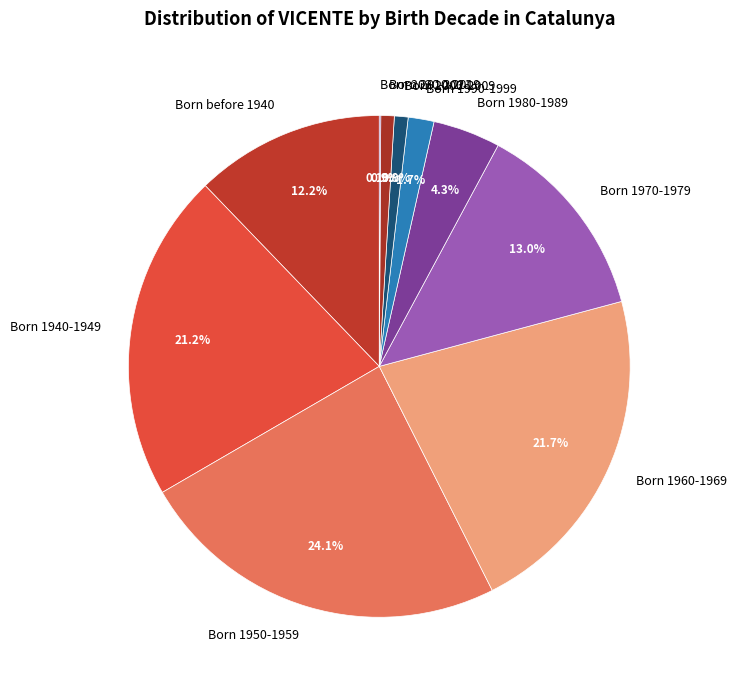

Which category has the biggest portion of the pie?

Born 1950-1959